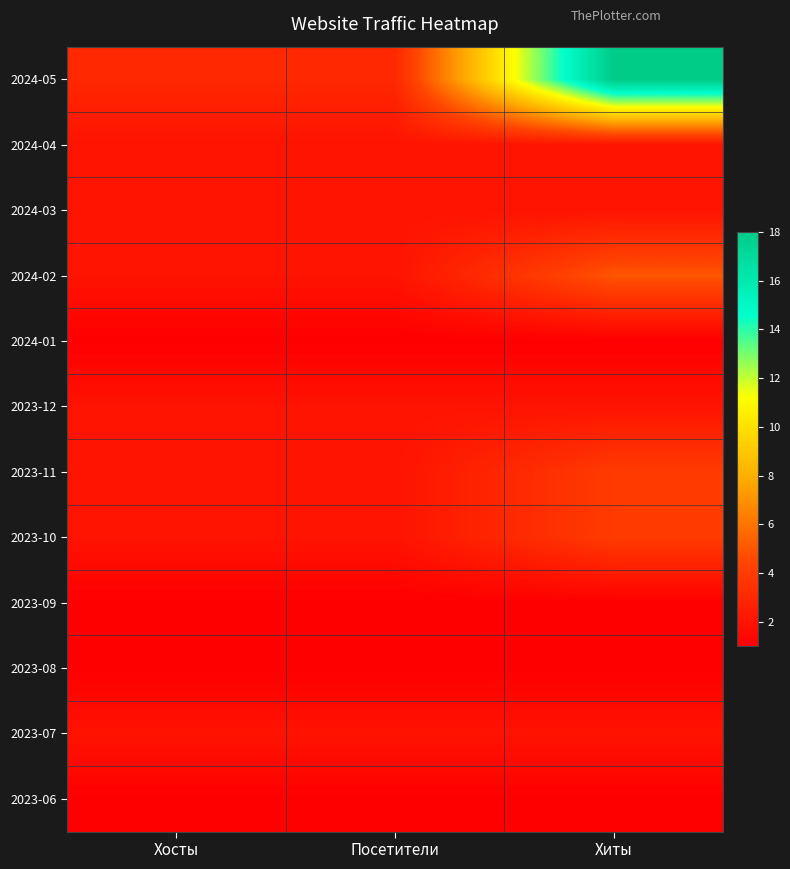

Which series has the widest spread of values?

2024-05